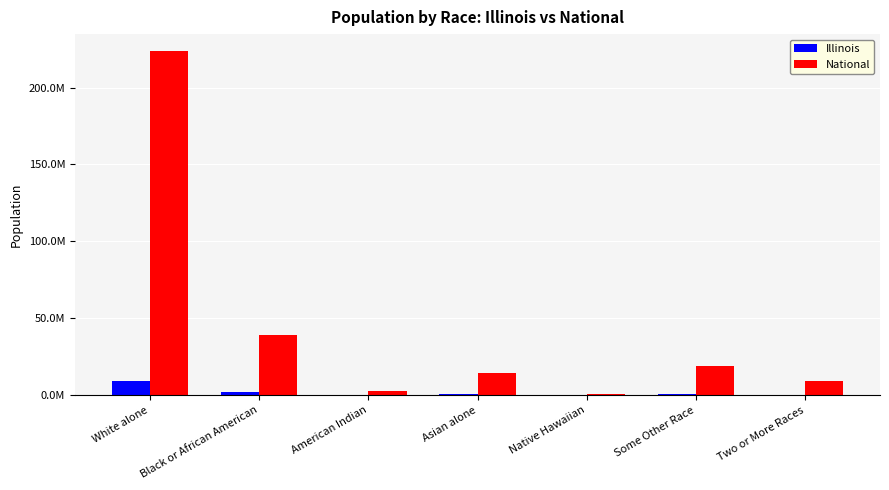

Which series has the largest total across all categories?

National